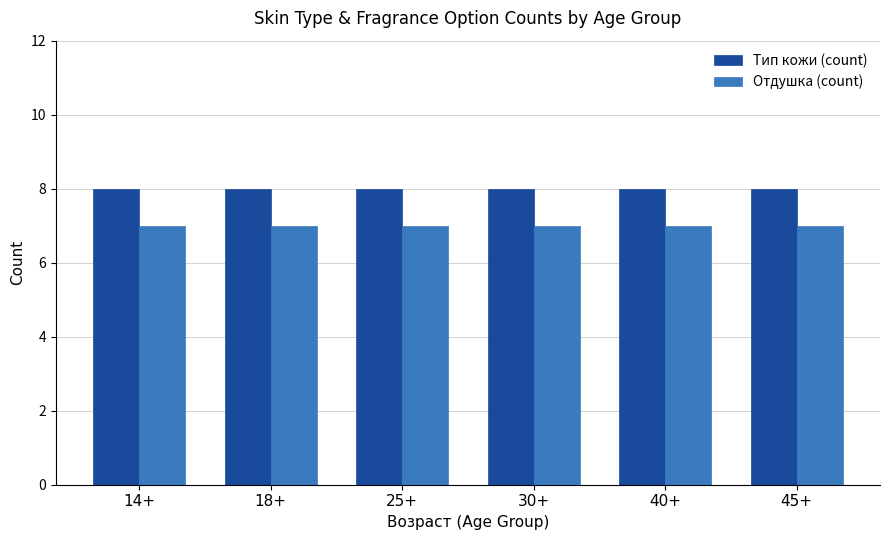

What is the label of the 2nd bar from the left?

18+